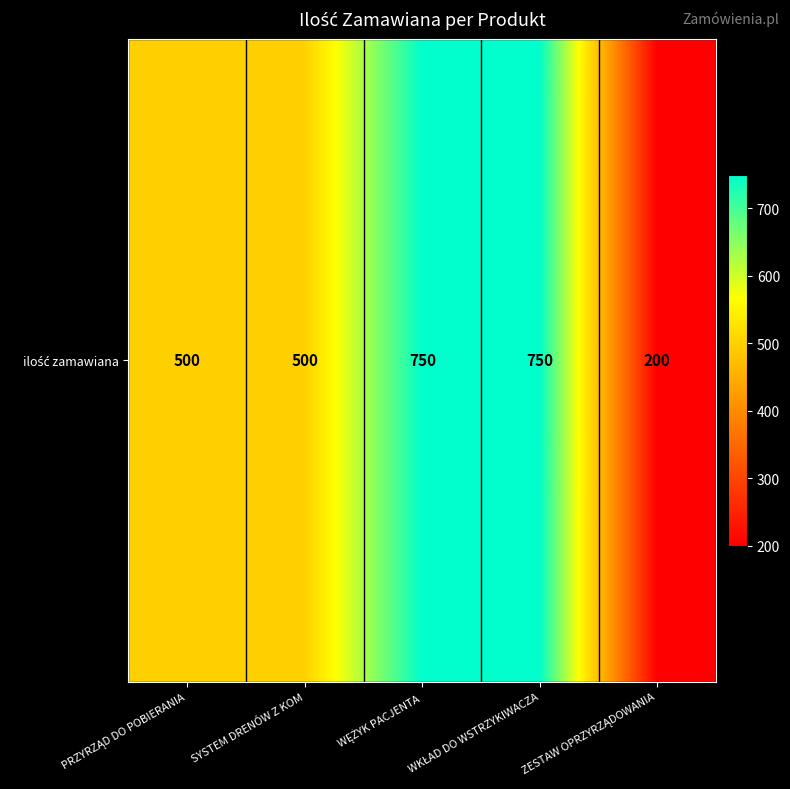

Reading left to right, list all the values displayed in this chart.

500	500	750	750	200